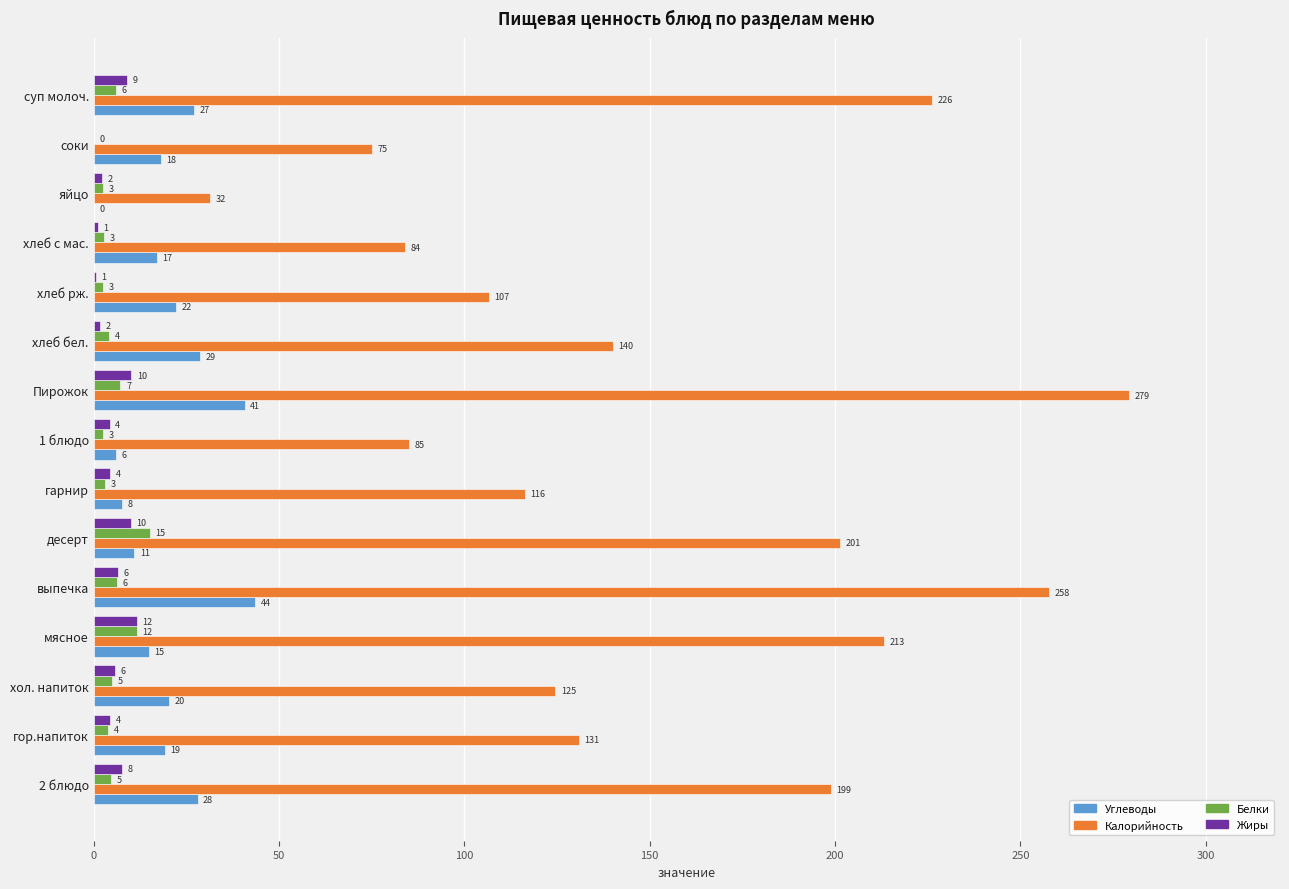

Which series has the largest range (max minus min)?

Калорийность